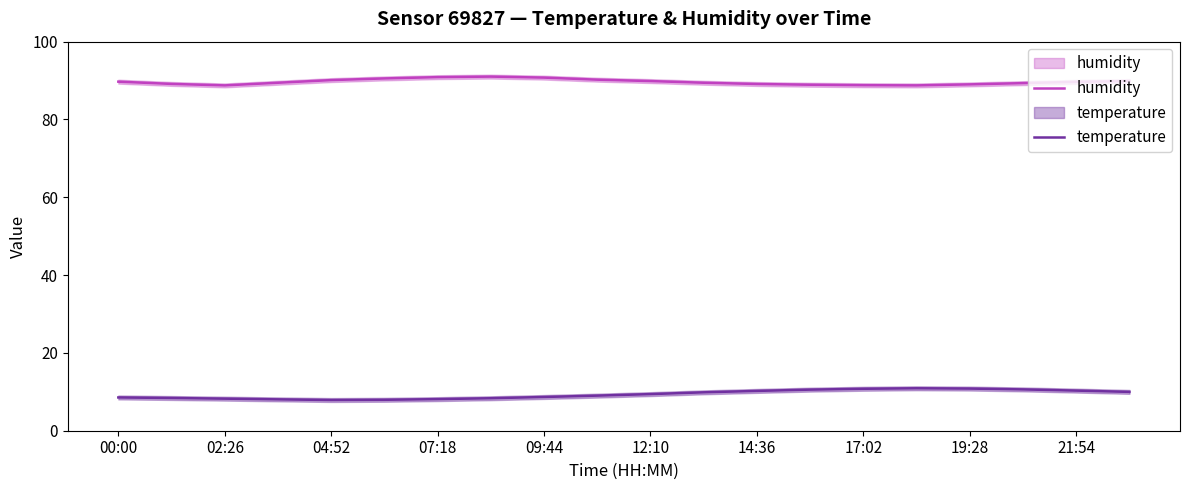

What is the minimum value shown in the chart?

7.9